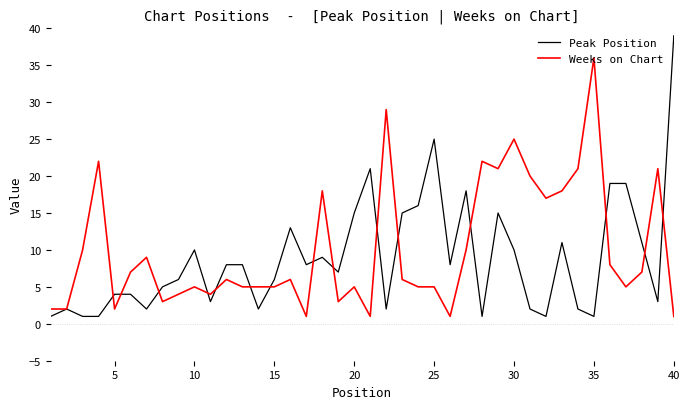

What is the greatest value displayed?

39